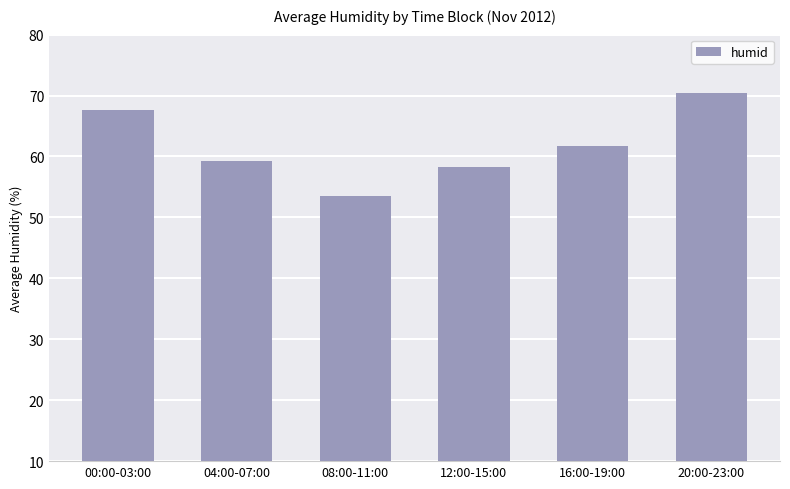

How many values exceed 61?

3